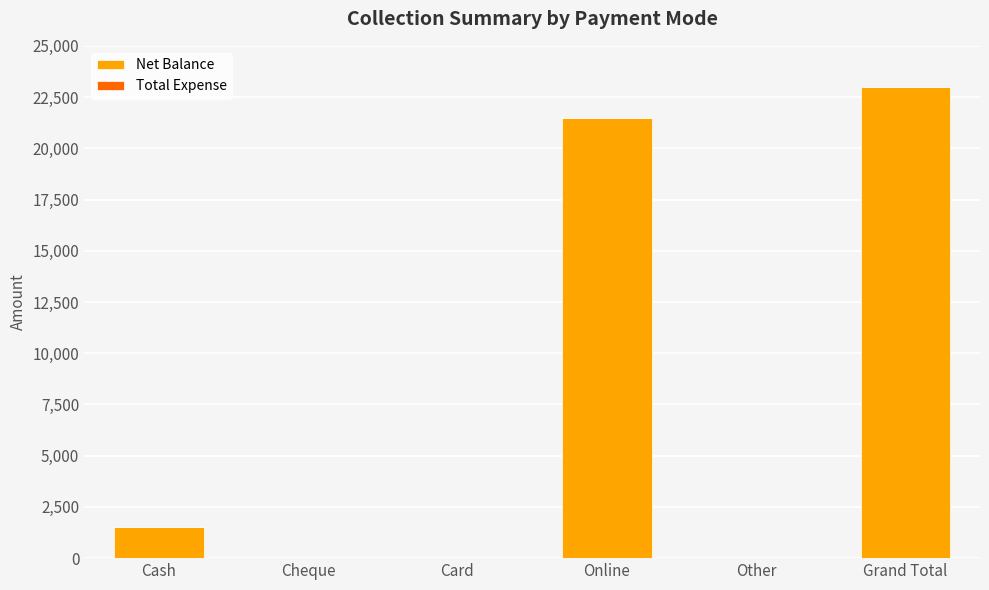

Is it true that the value at Other is 0?

True